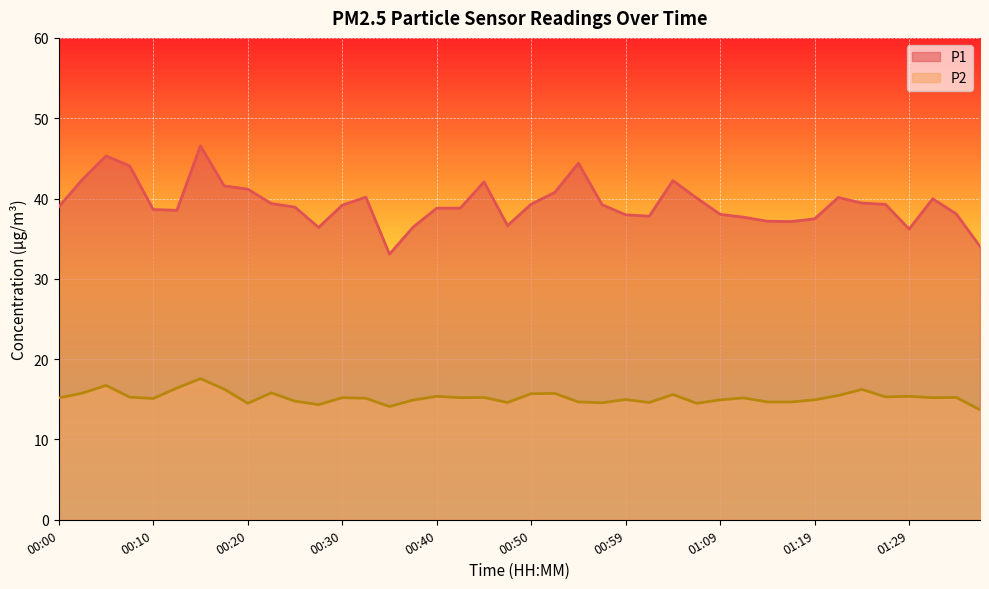

What value does the P2 series have at 00:35?

14.1